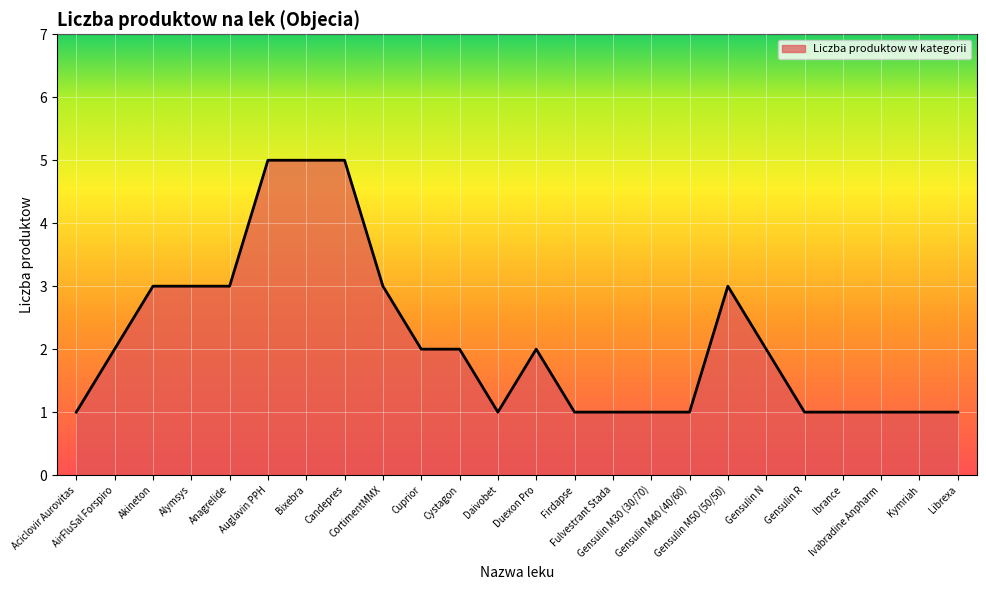

What is the ratio of the value at AirFluSal Forspiro to the value at Anagrelide?

0.7